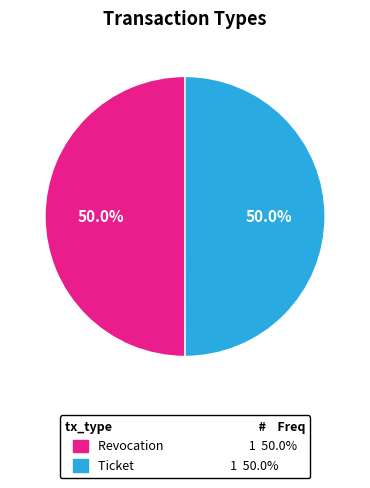

What percentage is the Revocation slice, to the nearest percent?

50%